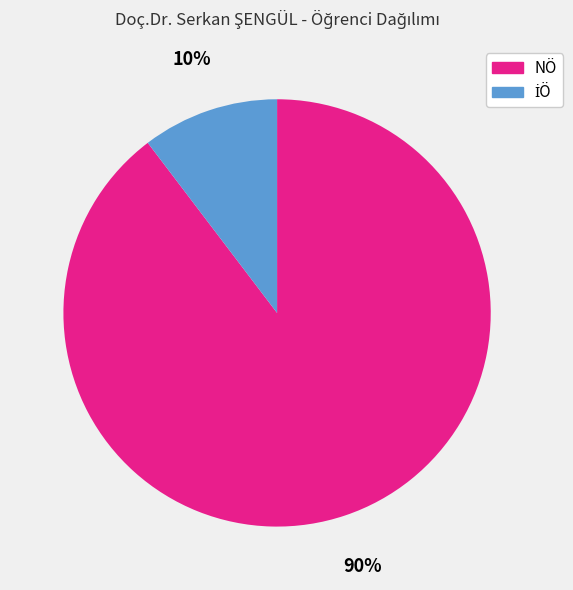

Is there any slice that represents more than half of the pie?

Yes